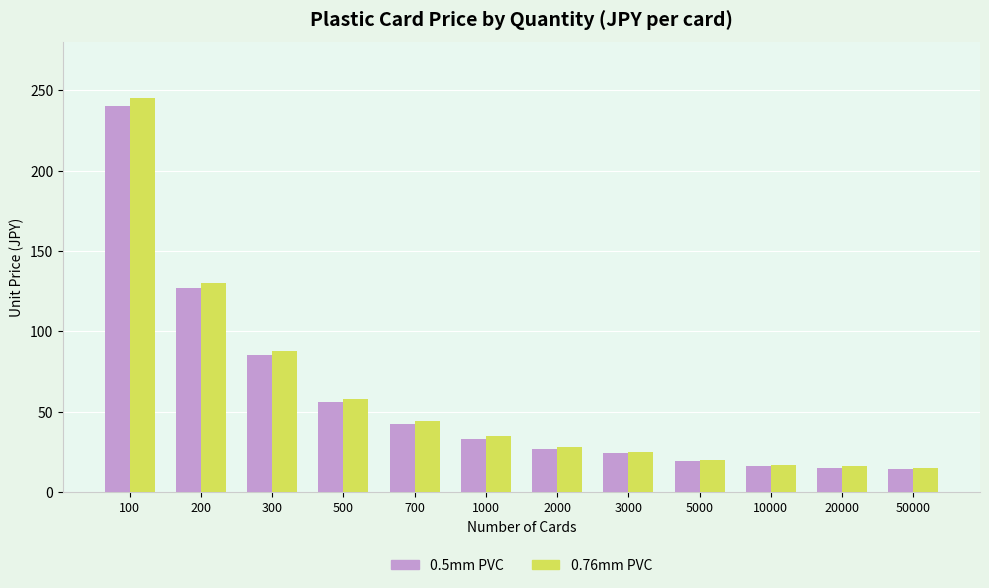

The value of 0.76mm PVC at 1000 is 35. True or false?

True